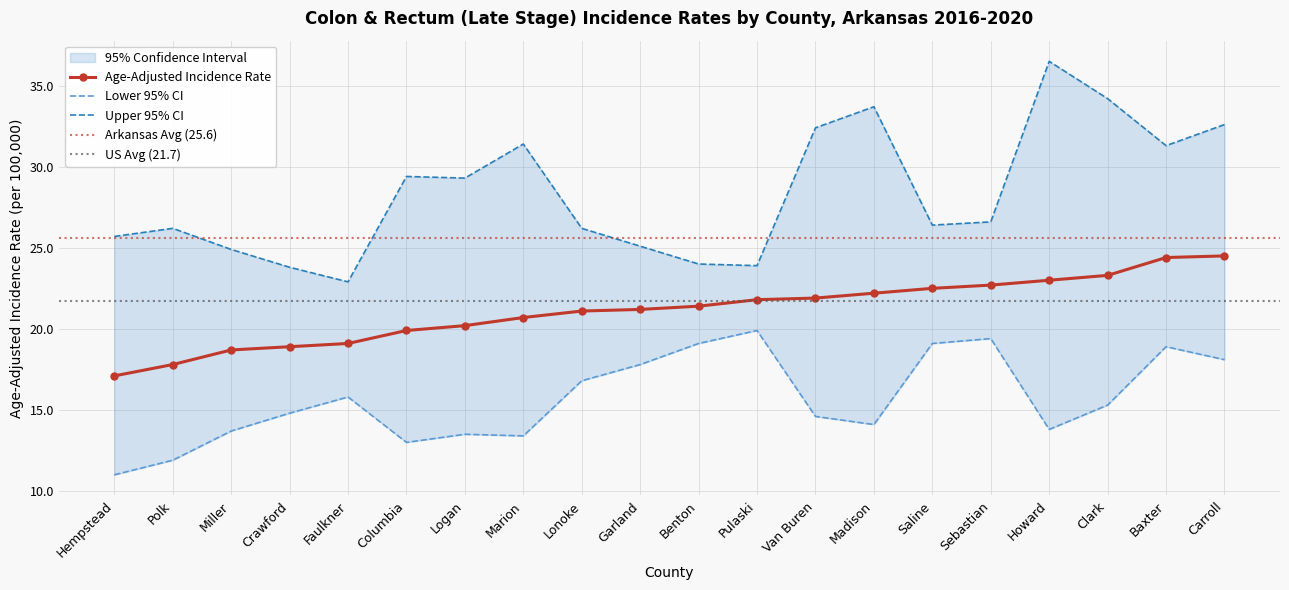

What is the minimum value shown in the chart?

11.0